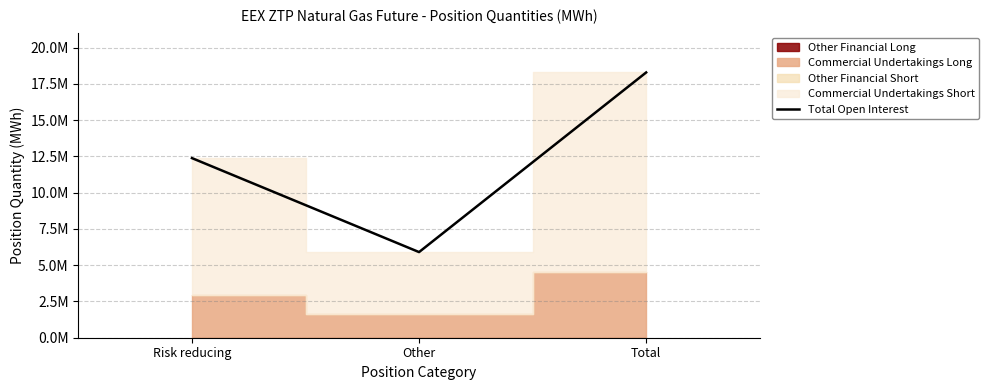

What is the label of the 2nd point from the left?

Other